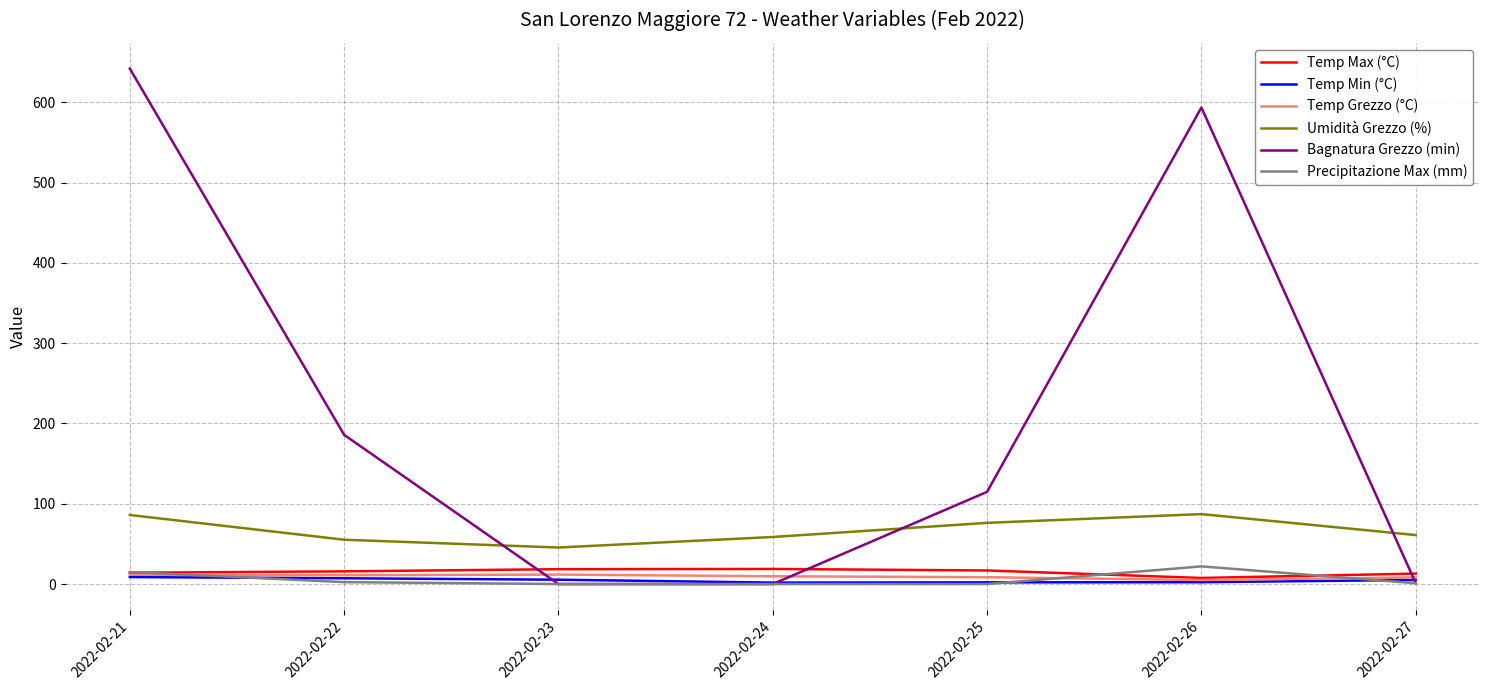

True or false: Temp Max (°C) has a value of 16.9 at 2022-02-25.

True